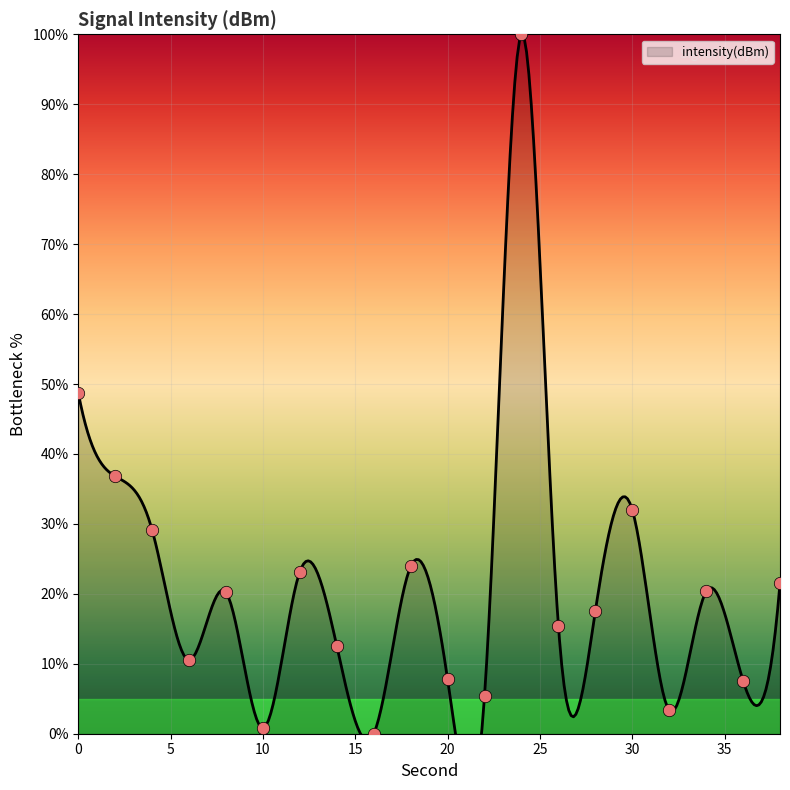

Which has a higher value, 16 or 2?

2